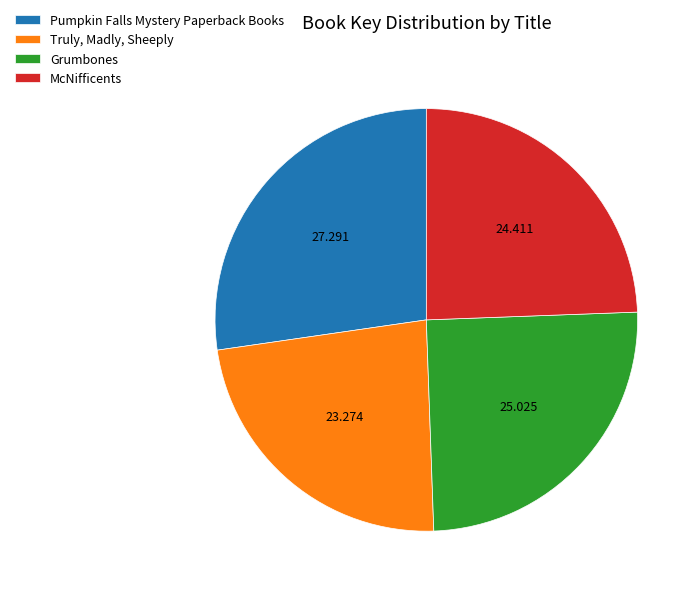

Count the number of slices in the pie.

4